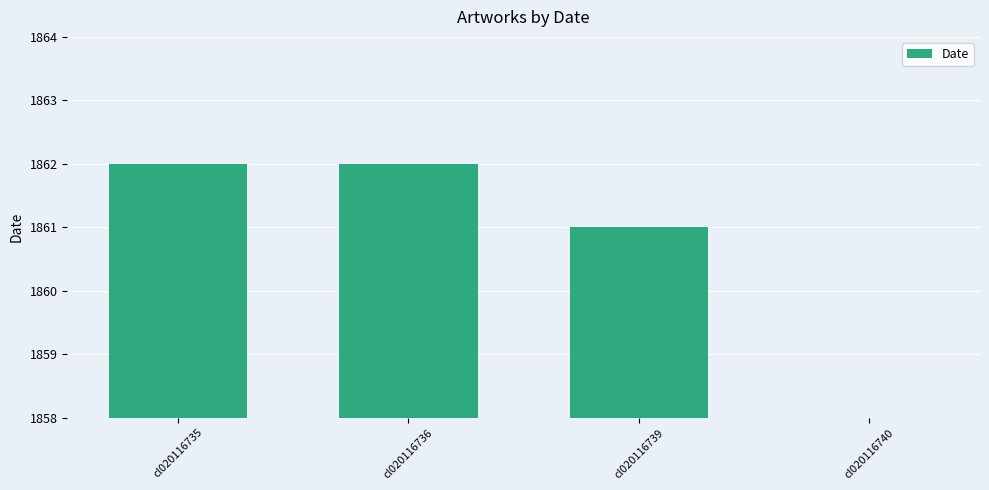

What is the difference between the values at cl020116740 and cl020116736?

1862